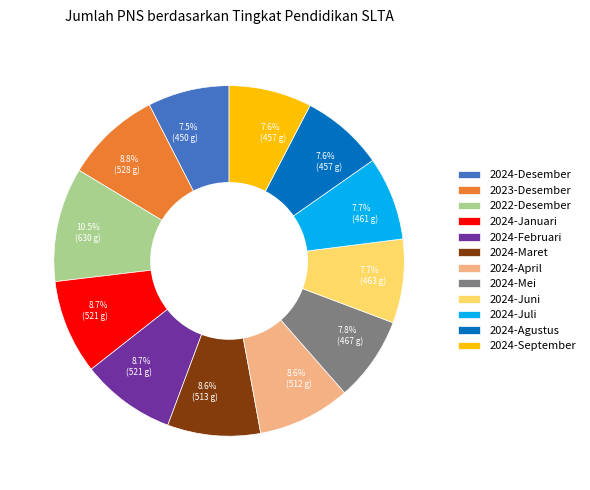

To the nearest percent, what portion does 2024-Maret represent?

9%